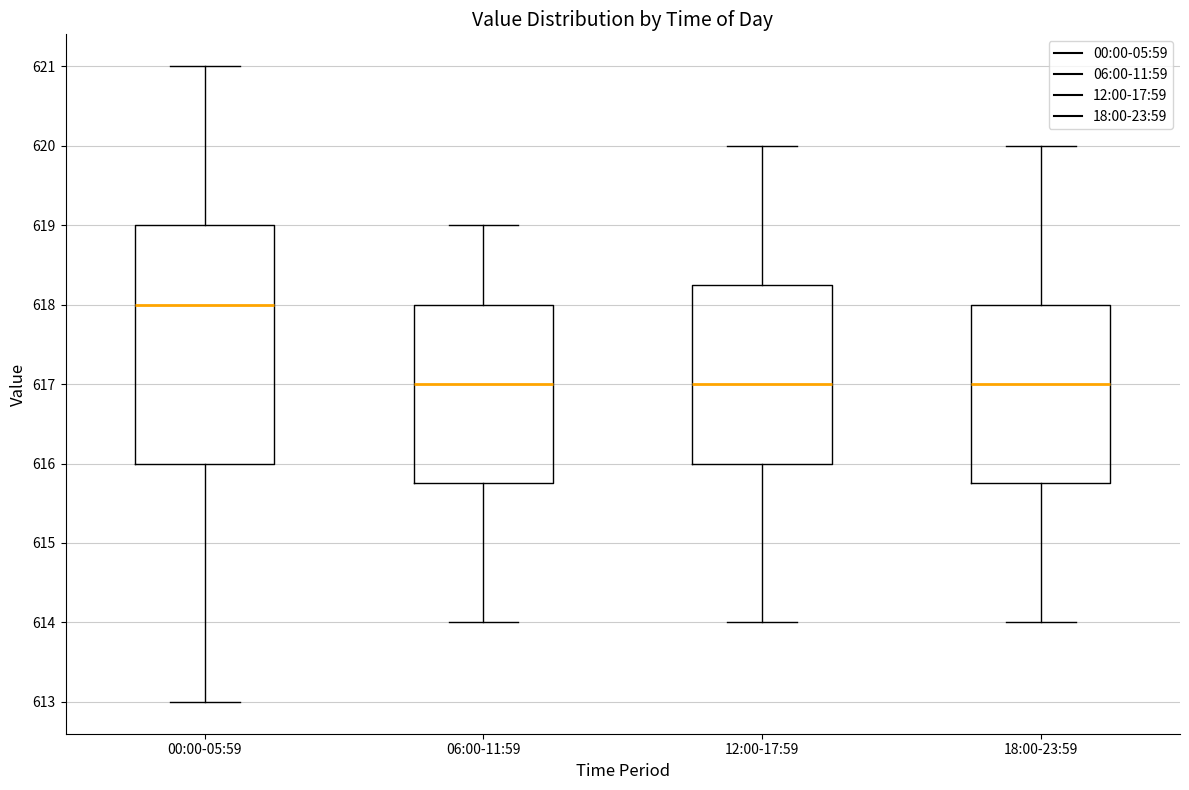

Where is the lower edge of the box for 00:00-05:59 on the y-axis? The values are not printed on the chart, so give them approximately, as read against the axis.

616.0